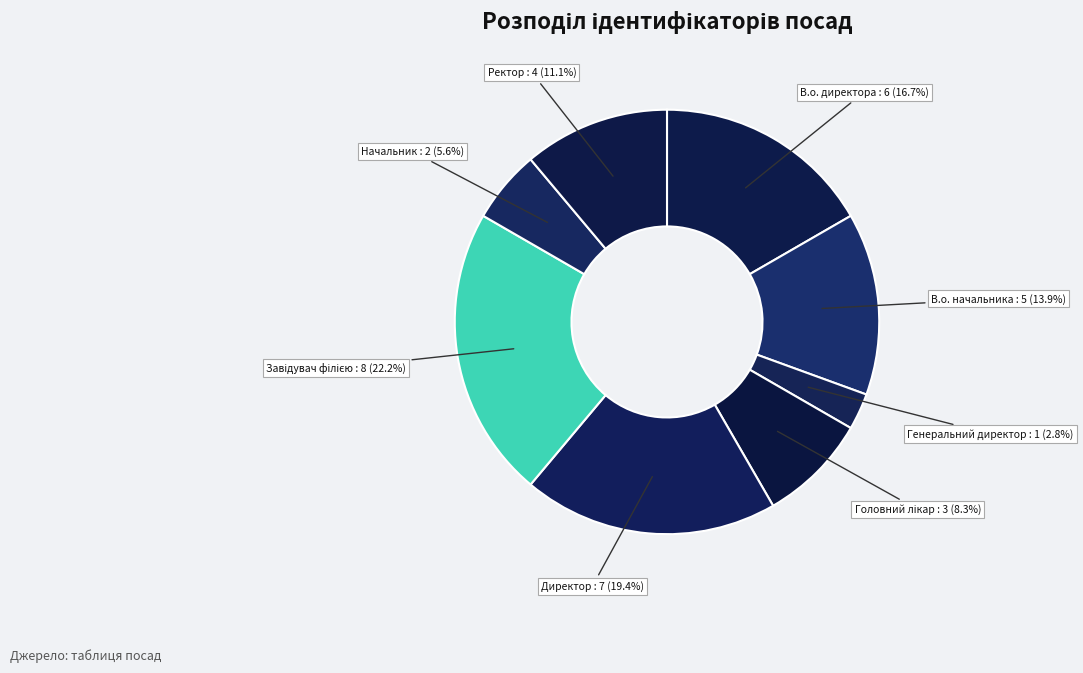

Count the number of slices in the pie.

8